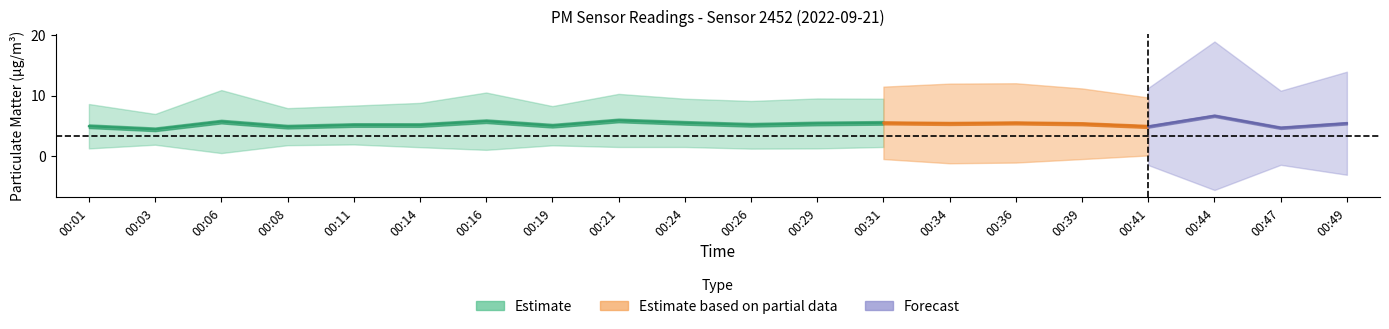

True or false: P2 and P1 intersect in this chart.

False